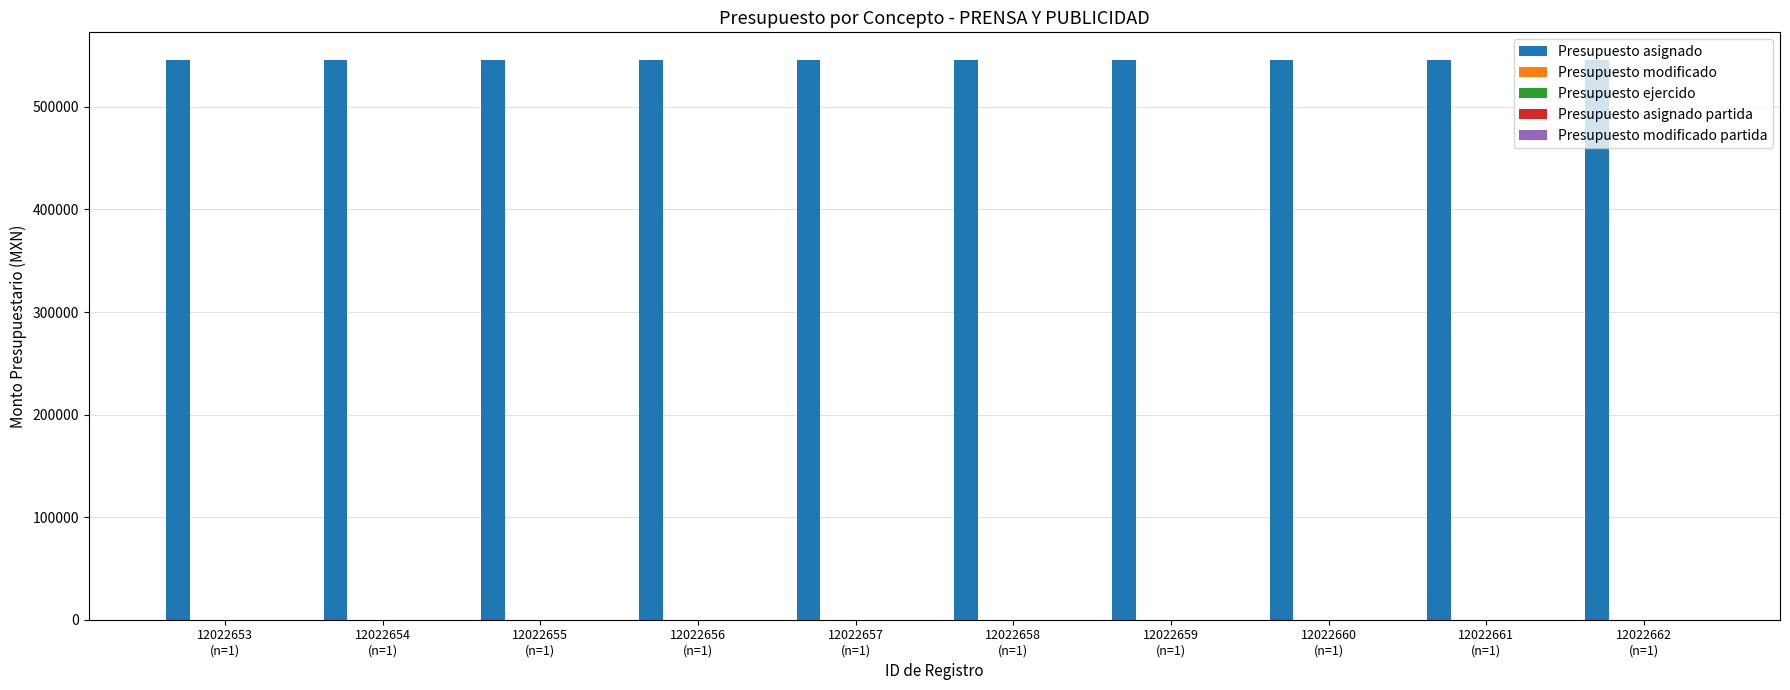

What is the average value of the Presupuesto asignado series?

545399.8